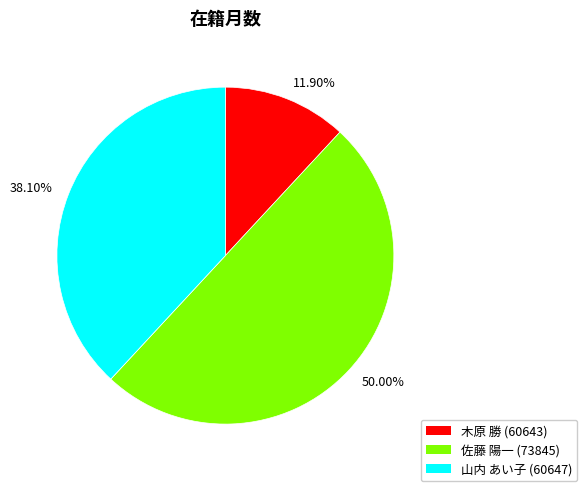

Do 11.90% and 50.00% together represent more than half of the pie?

Yes